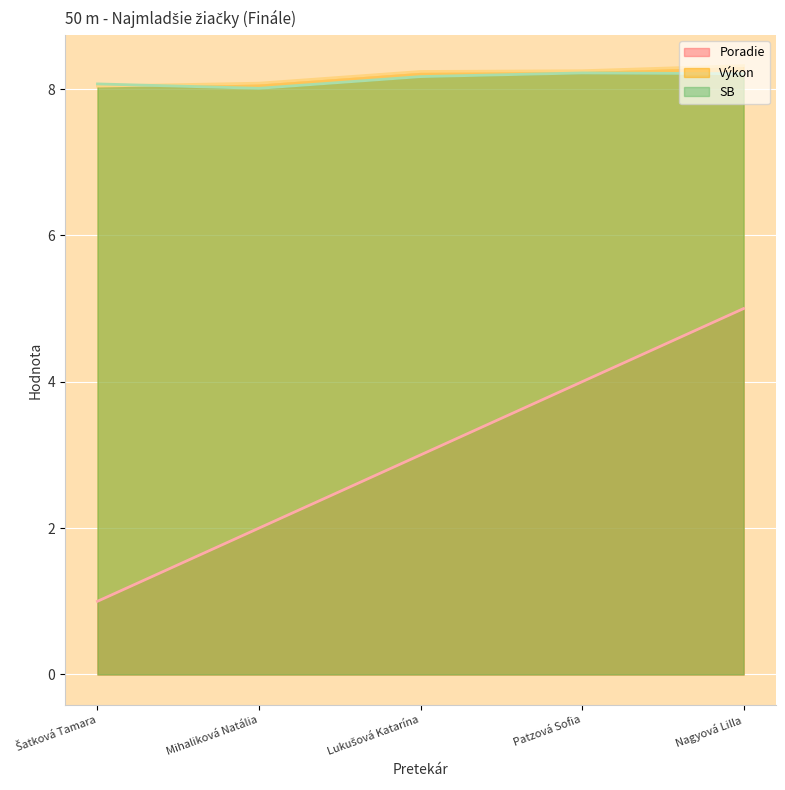

Count the Výkon values in the range 8 to 9.

5